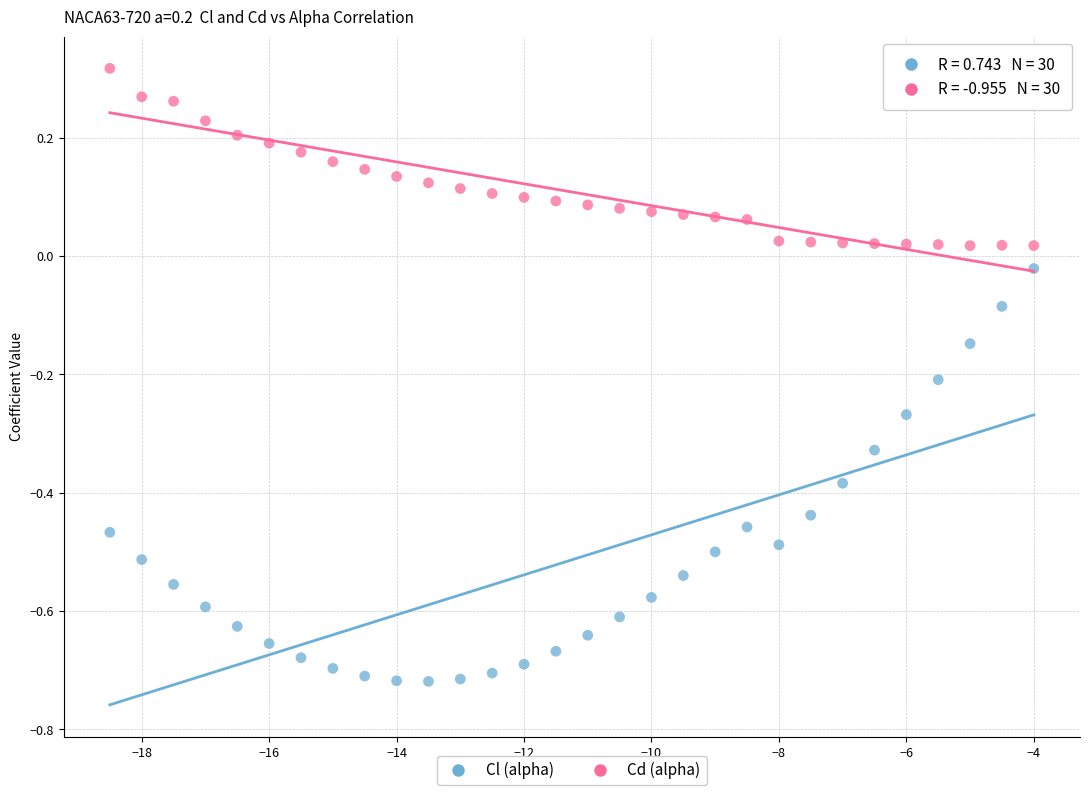

Which series has the largest Y range (max minus min)?

Cl (alpha)